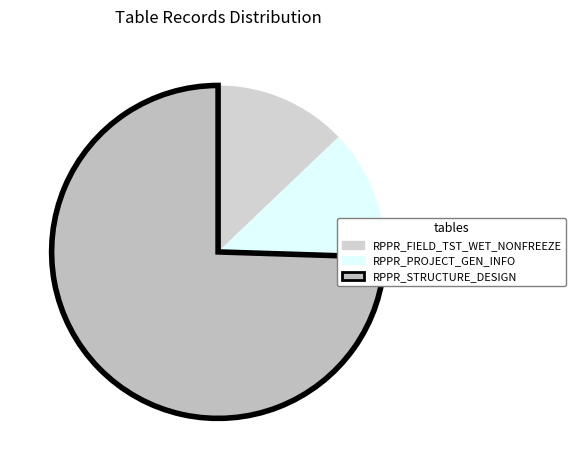

To the nearest percent, what is the combined percentage of RPPR_PROJECT_GEN_INFO and RPPR_STRUCTURE_DESIGN?

87%